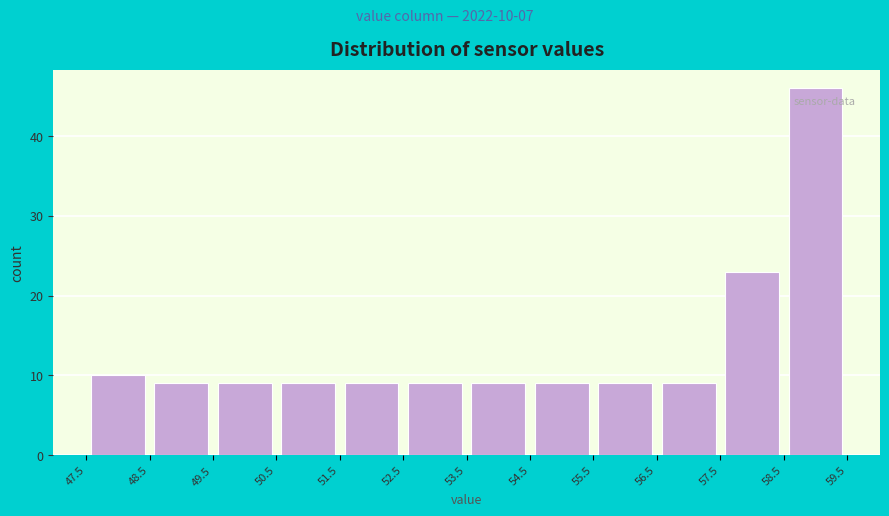

Over which range of the x-axis is the bar tallest?

58.5 to 59.5